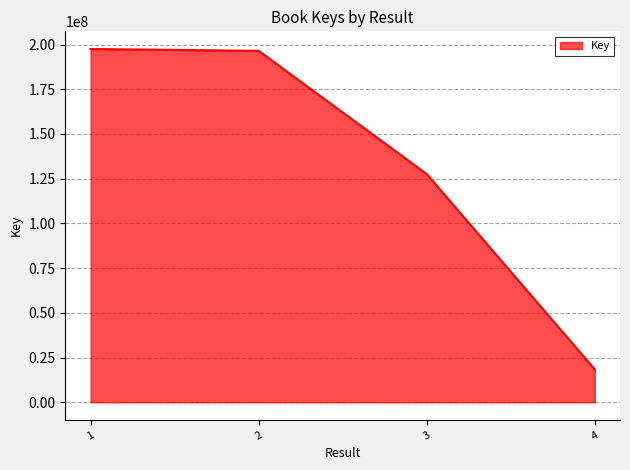

Reading left to right, list all the values displayed in this chart.

197523386	196490035	127593273	18342416